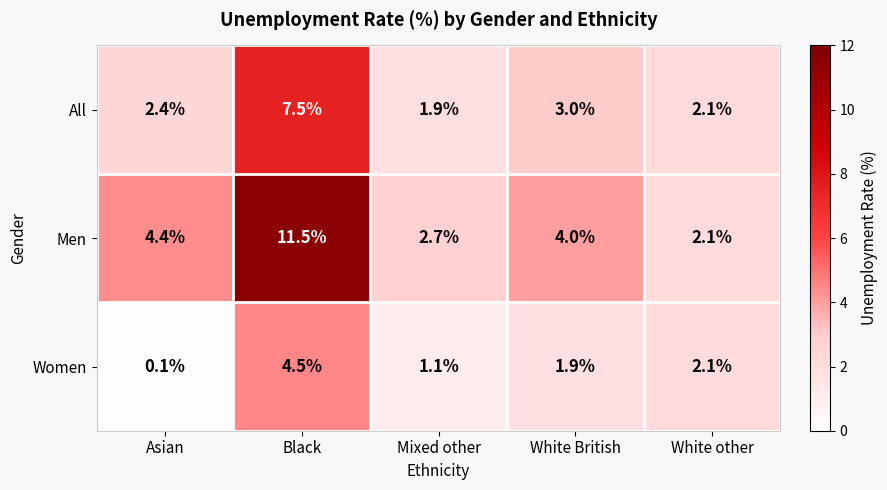

How many series are shown in this chart?

3